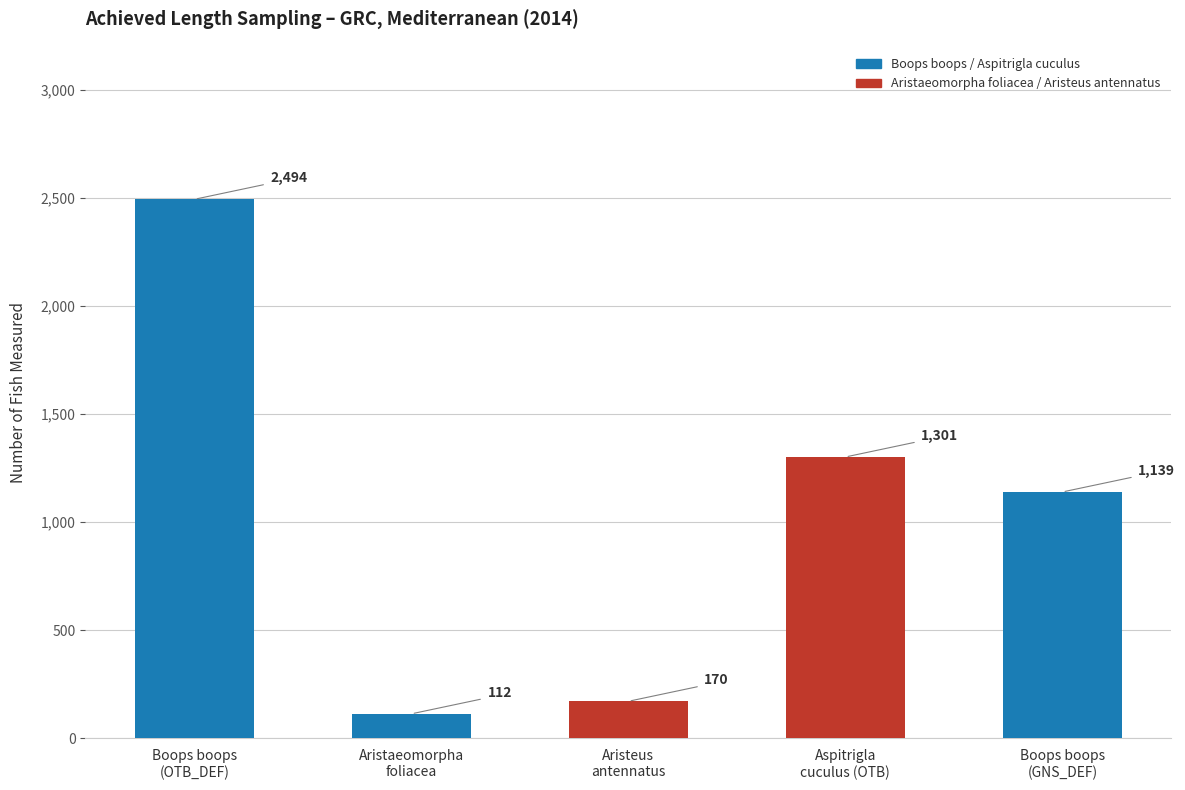

What is the difference between the values at Boops boops
(GNS_DEF) and Boops boops
(OTB_DEF)?

1355